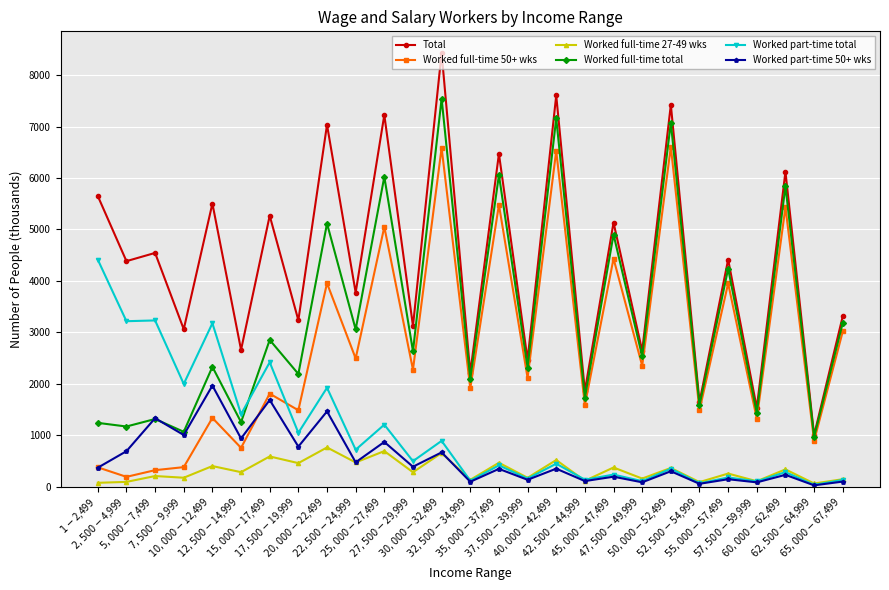

What is the value of the Total point at the 26th from the left?

999